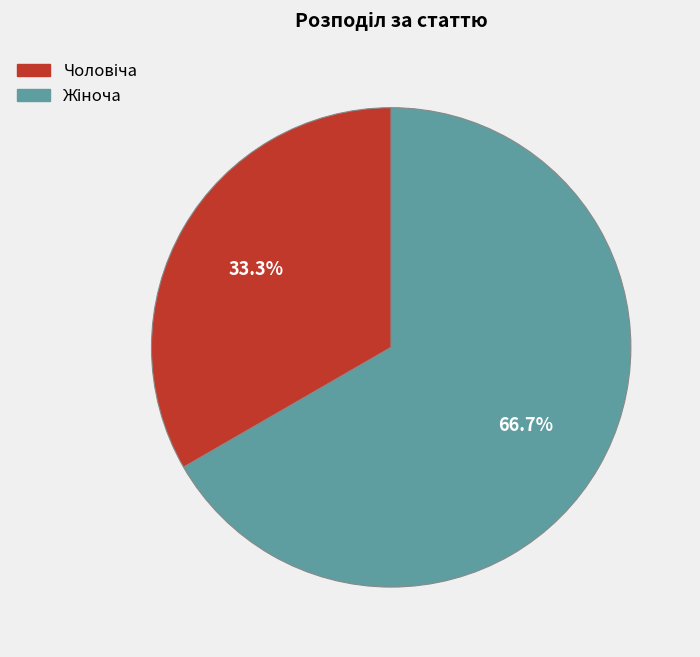

Is there any slice that represents more than half of the pie?

Yes